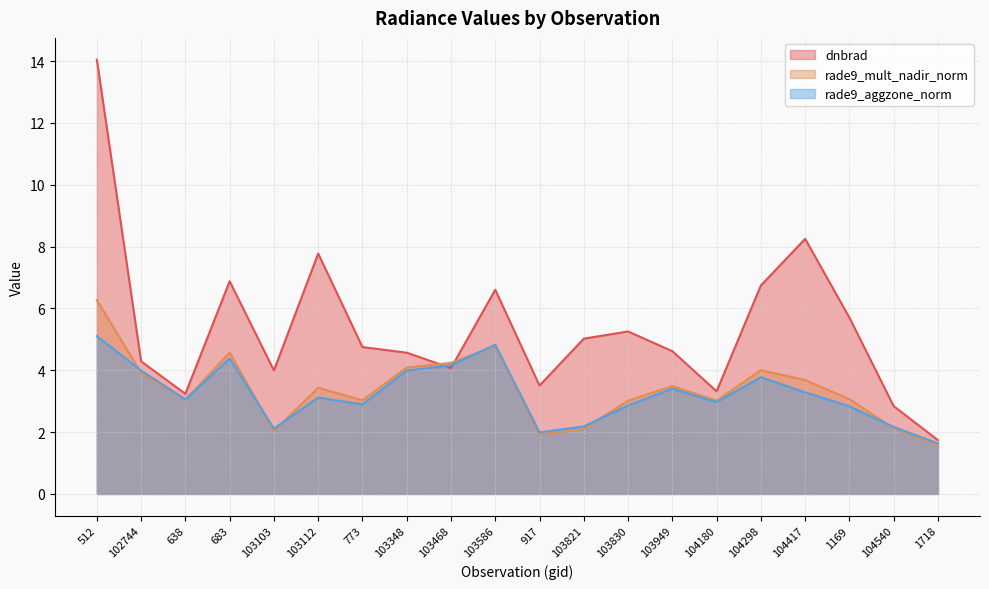

What is the label of the 11th point from the right?

103586